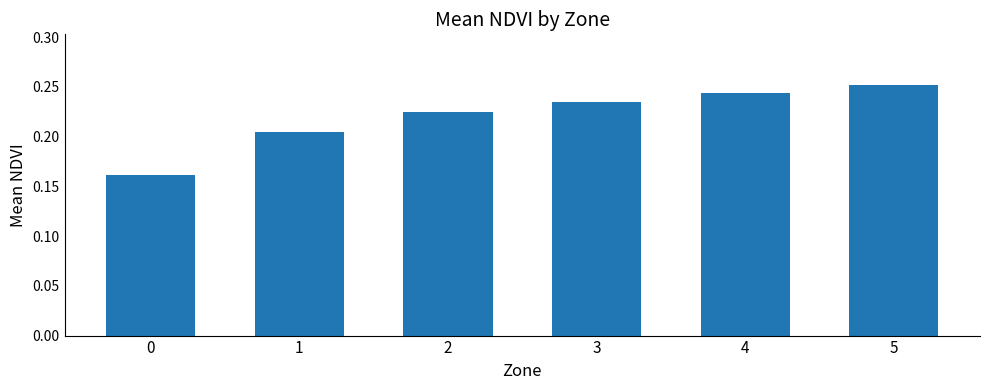

List the labels in order of value, largest first.

5, 4, 3, 2, 1, 0